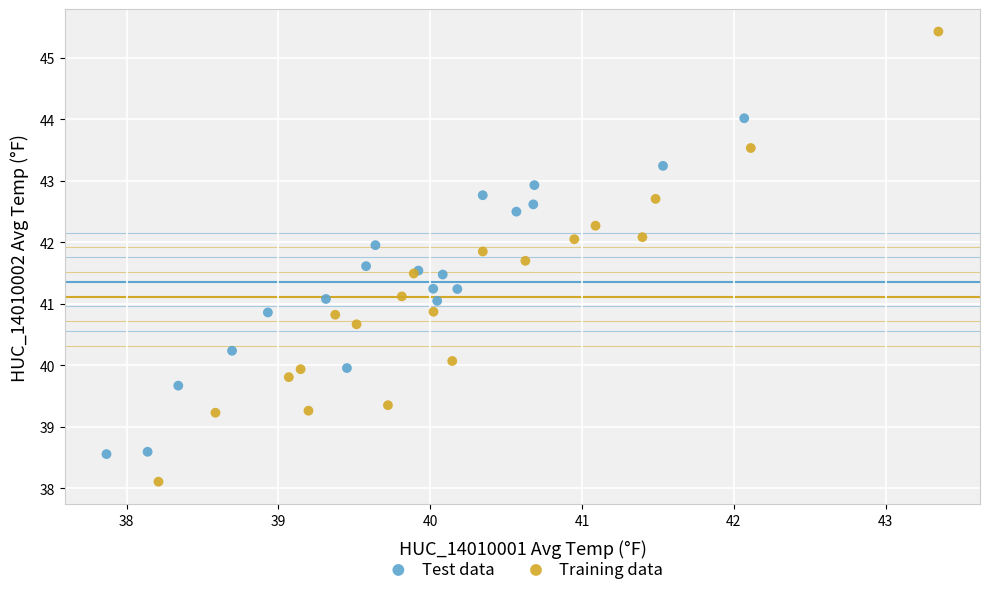

Which series has the widest spread of Y values?

Training data